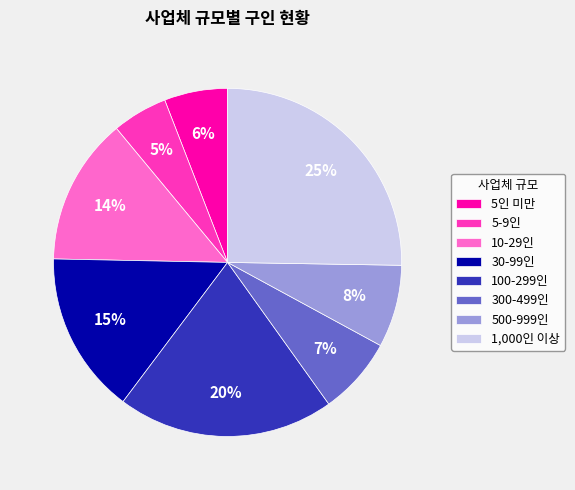

To the nearest percent, what is the average slice percentage?

12%